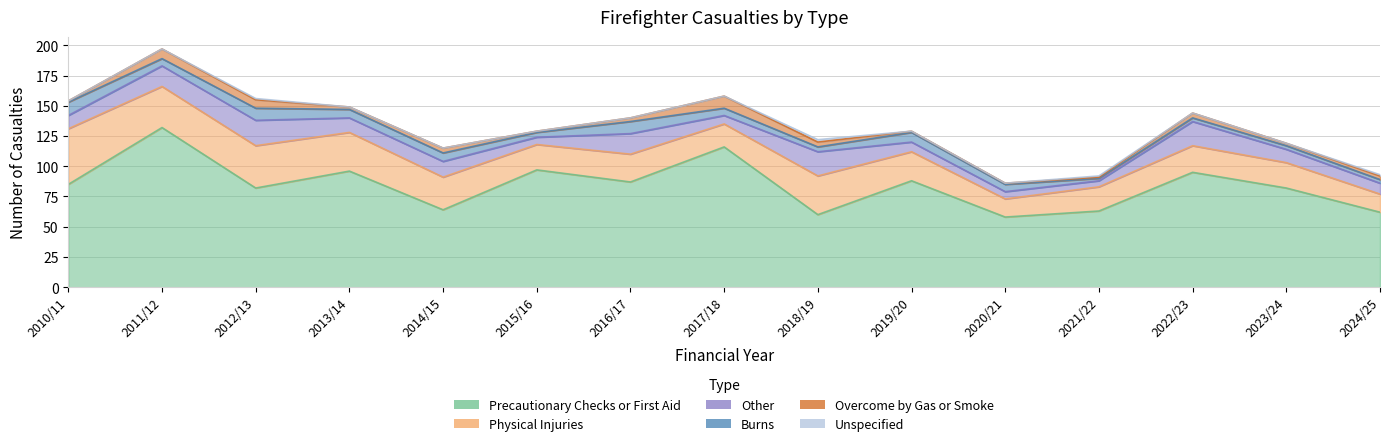

What is the difference between the maximum and minimum values in the Physical Injuries series?

31